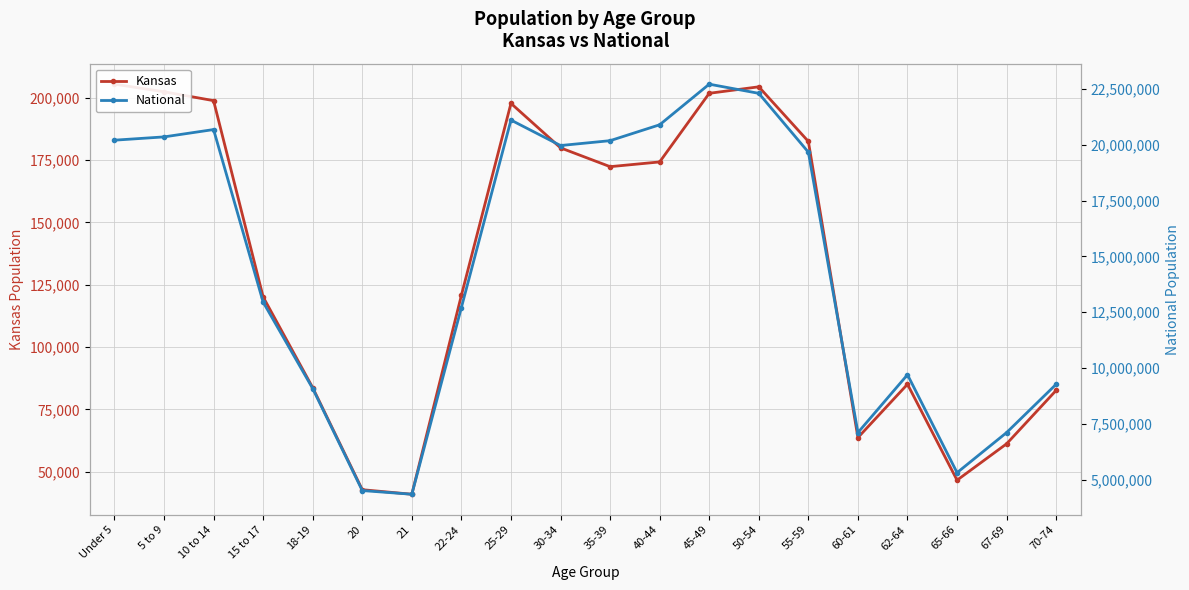

At how many categories does at least one series exceed 11784757?

12